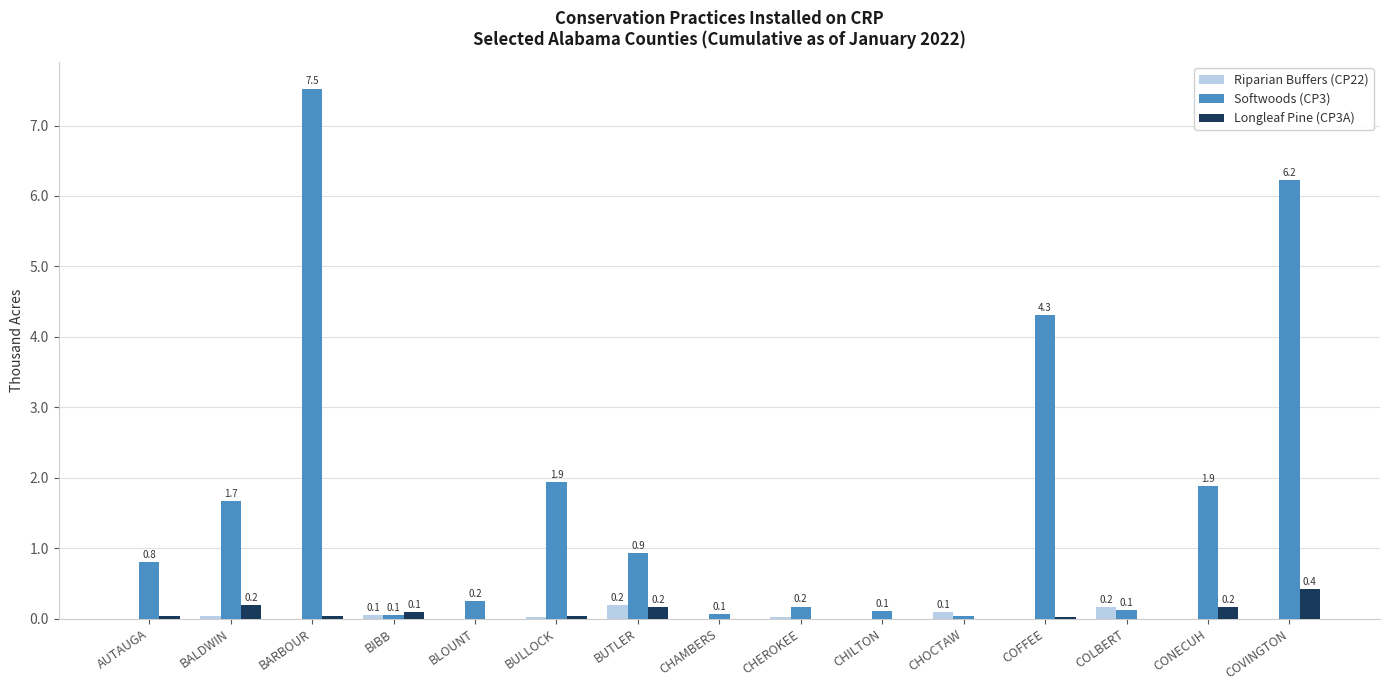

What are all the series names shown in the legend?

Riparian Buffers (CP22), Softwoods (CP3), Longleaf Pine (CP3A)